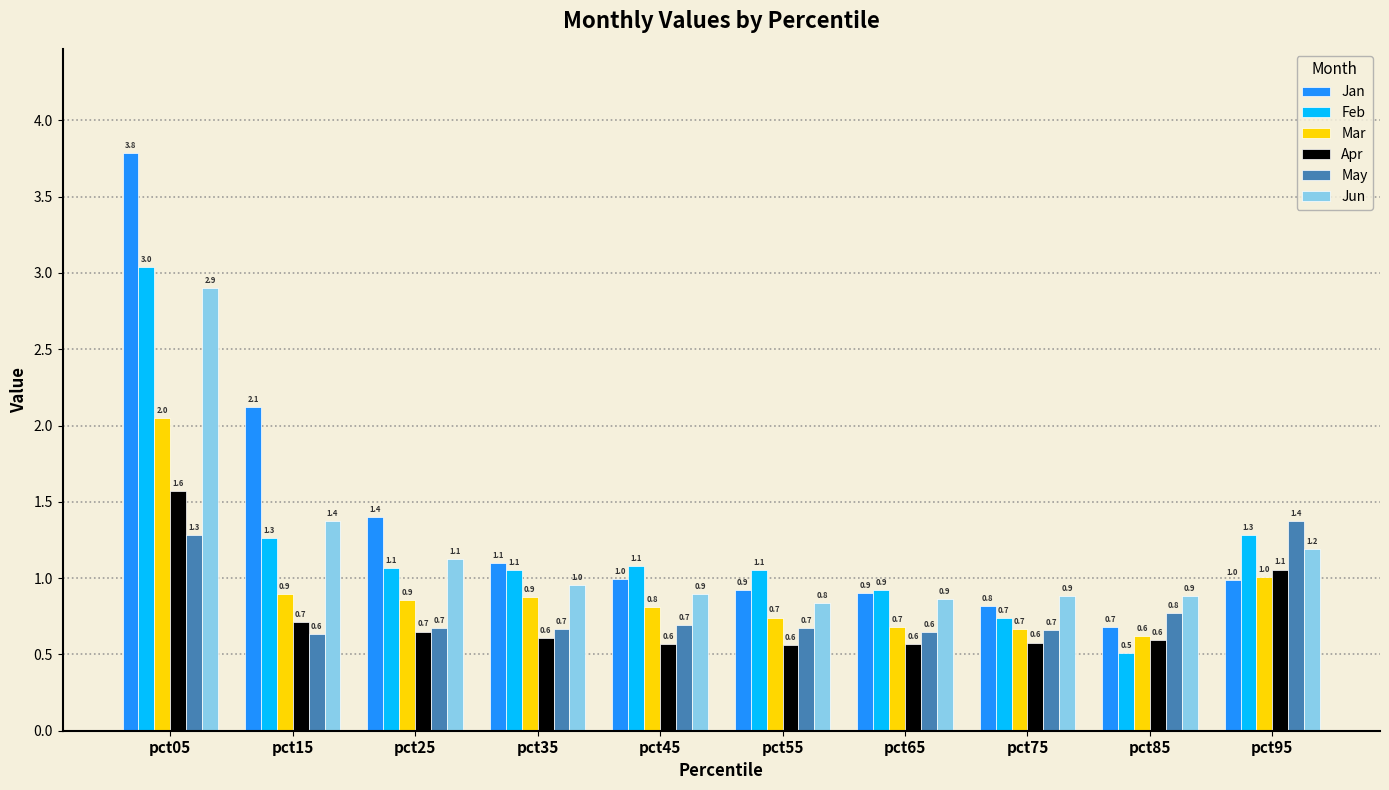

What is the greatest value displayed?

3.8